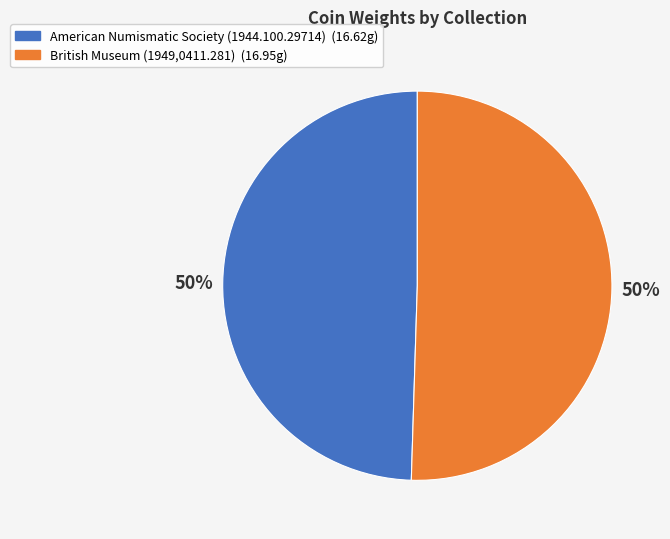

Do British Museum (1949,0411.281) and American Numismatic Society (1944.100.29714) together represent more than half of the pie?

Yes